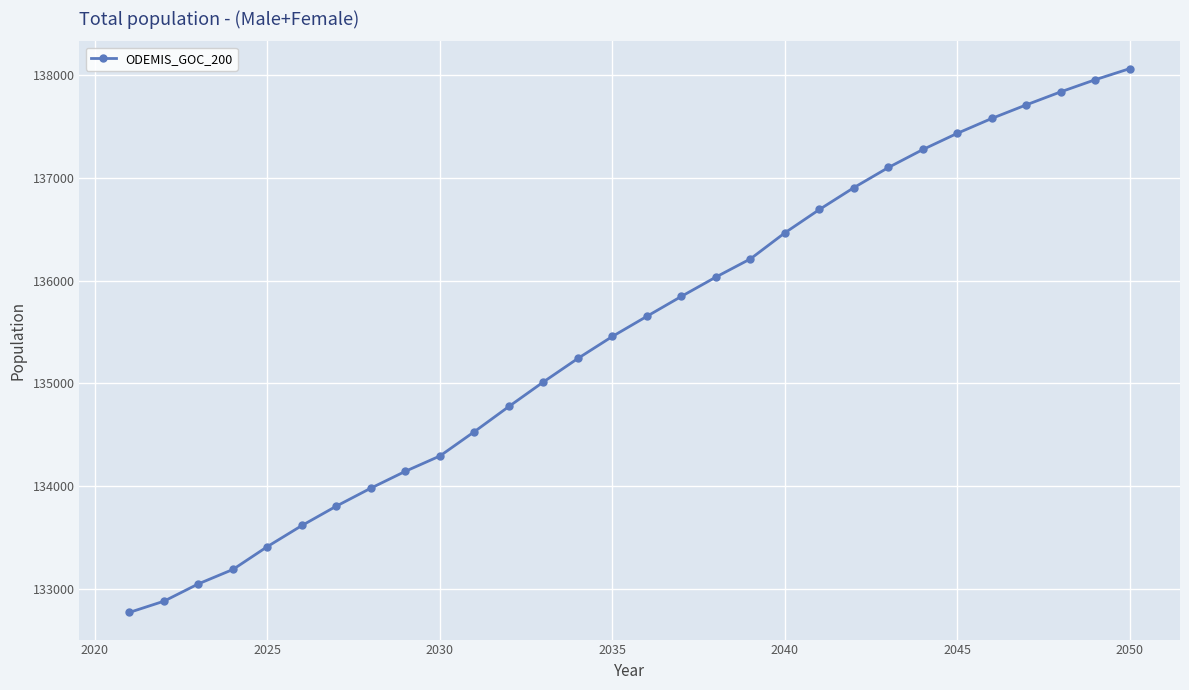

How many data points are less than 135652?

15